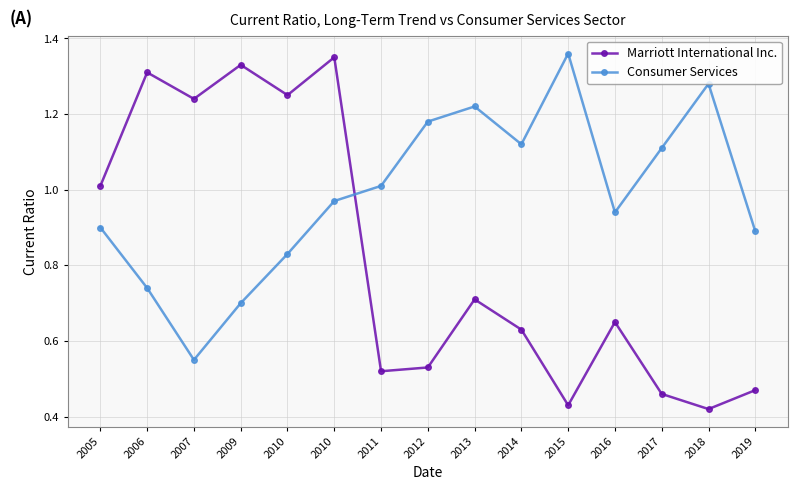

Reading left to right, what are all the values shown in this chart?

Marriott International Inc.: 1.0	1.3	1.2	1.3	1.2	1.4	0.5	0.5	0.7	0.6	0.4	0.7	0.5	0.4	0.5
Consumer Services: 0.9	0.7	0.6	0.7	0.8	1.0	1.0	1.2	1.2	1.1	1.4	0.9	1.1	1.3	0.9